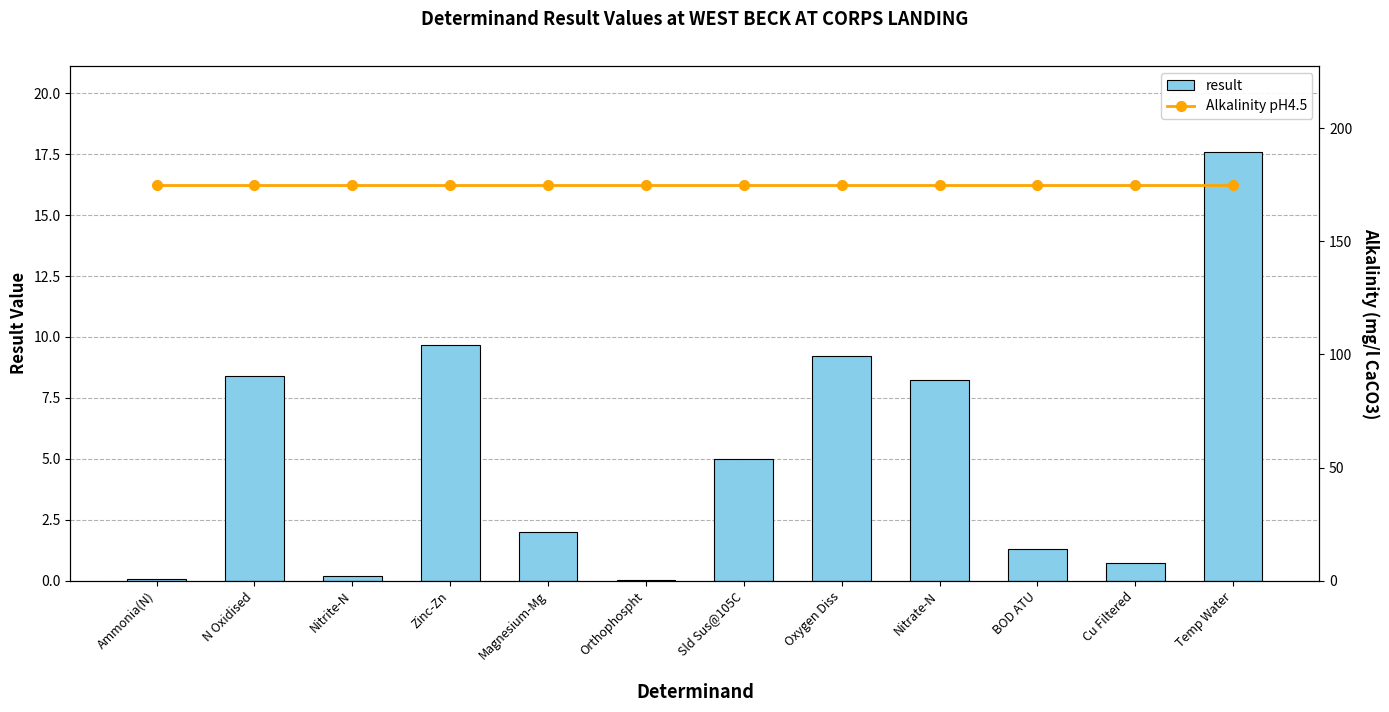

Is the value of Alkalinity pH4.5 at Cu Filtered greater than the value of result at Zinc-Zn?

Yes